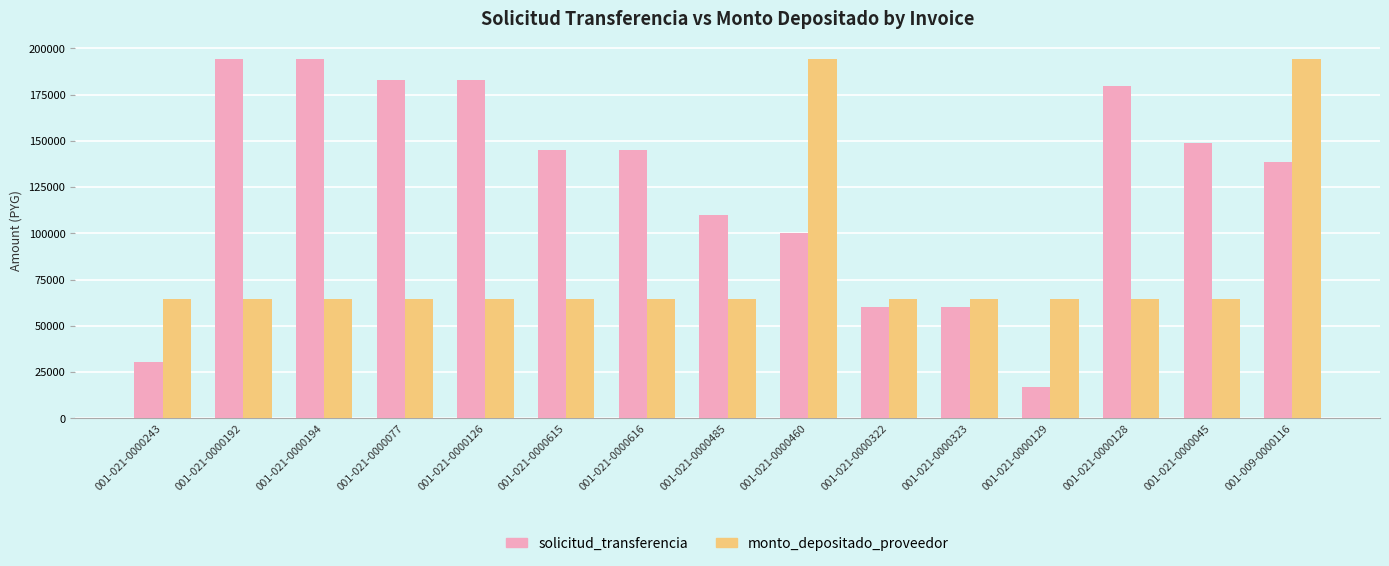

Where is solicitud_transferencia nearest to the value 105611?

001-021-0000485